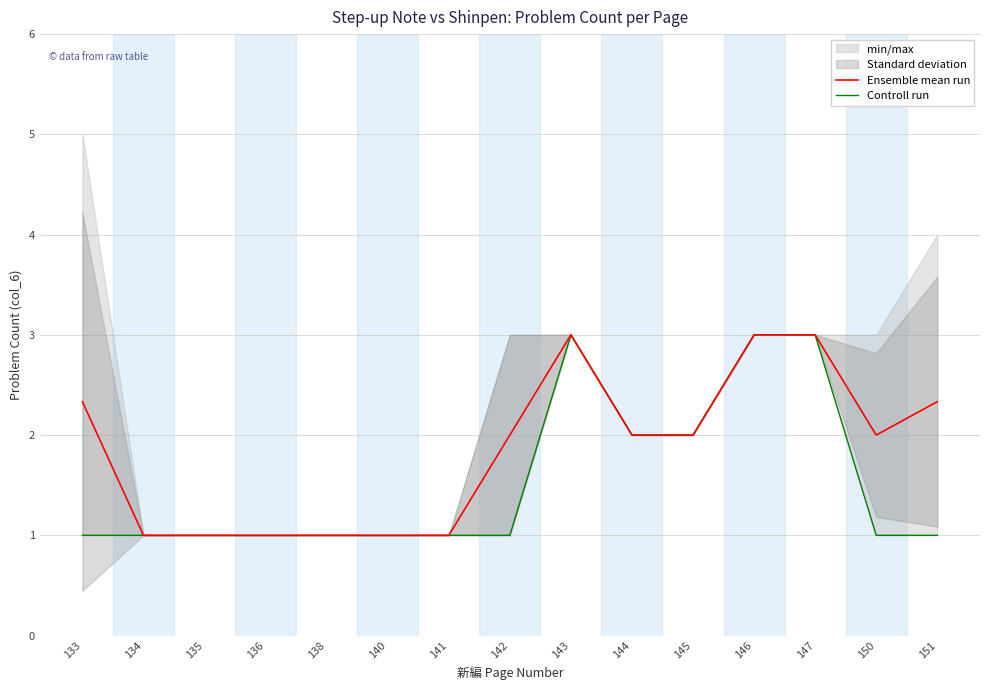

True or false: Ensemble mean run and Controll run cross at least once.

False